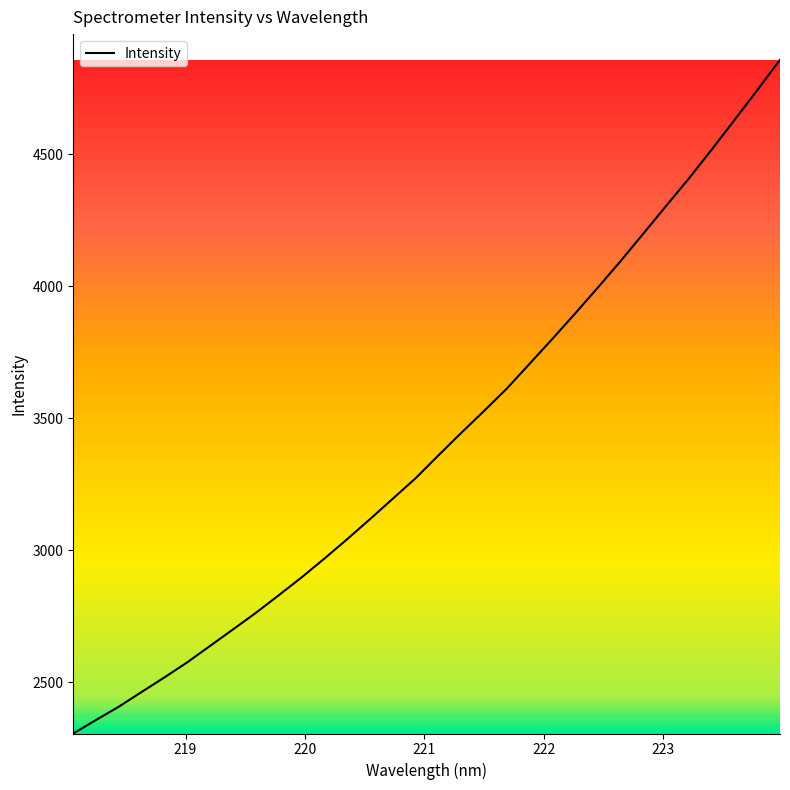

What is the smallest value displayed?

2305.2